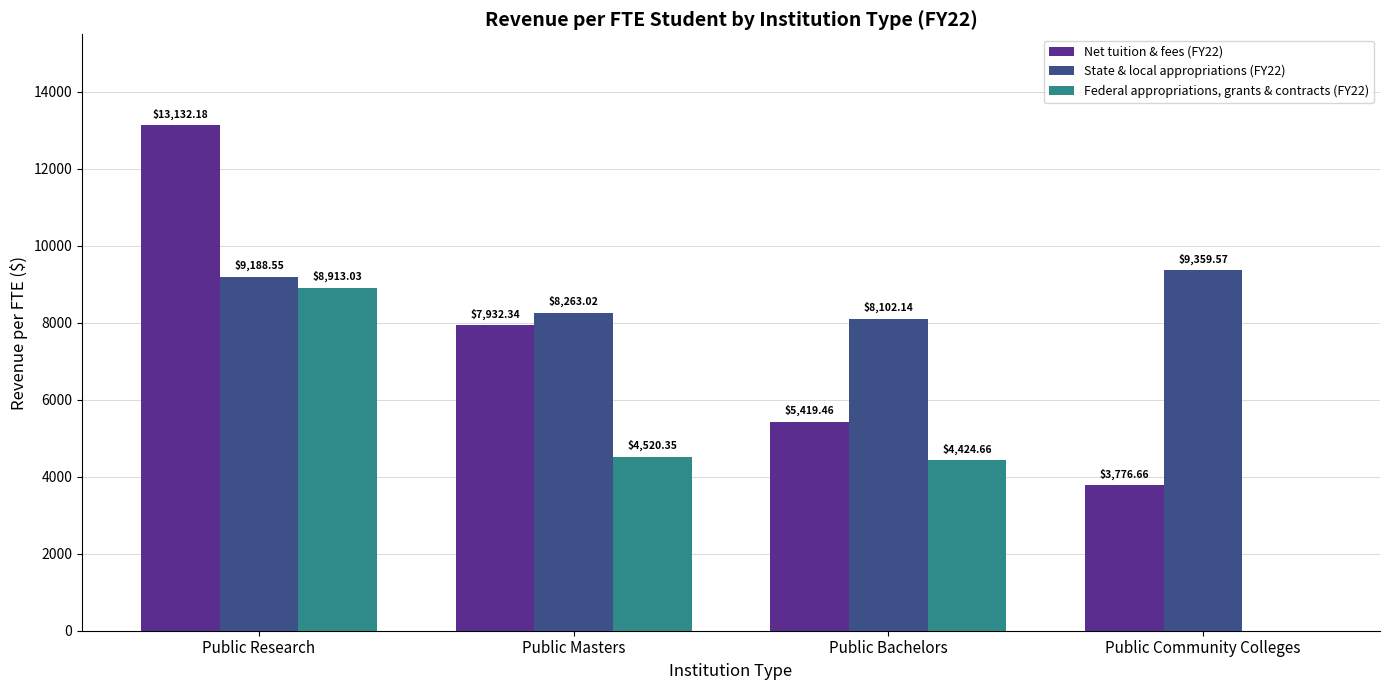

At which category is the sum across all series the highest?

Public Research